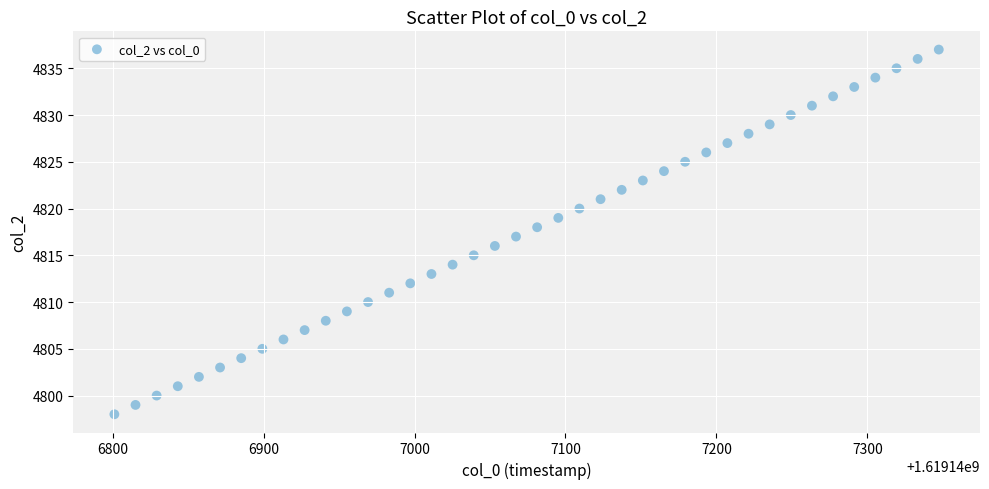

What is the range of Y values (max minus min)?

39